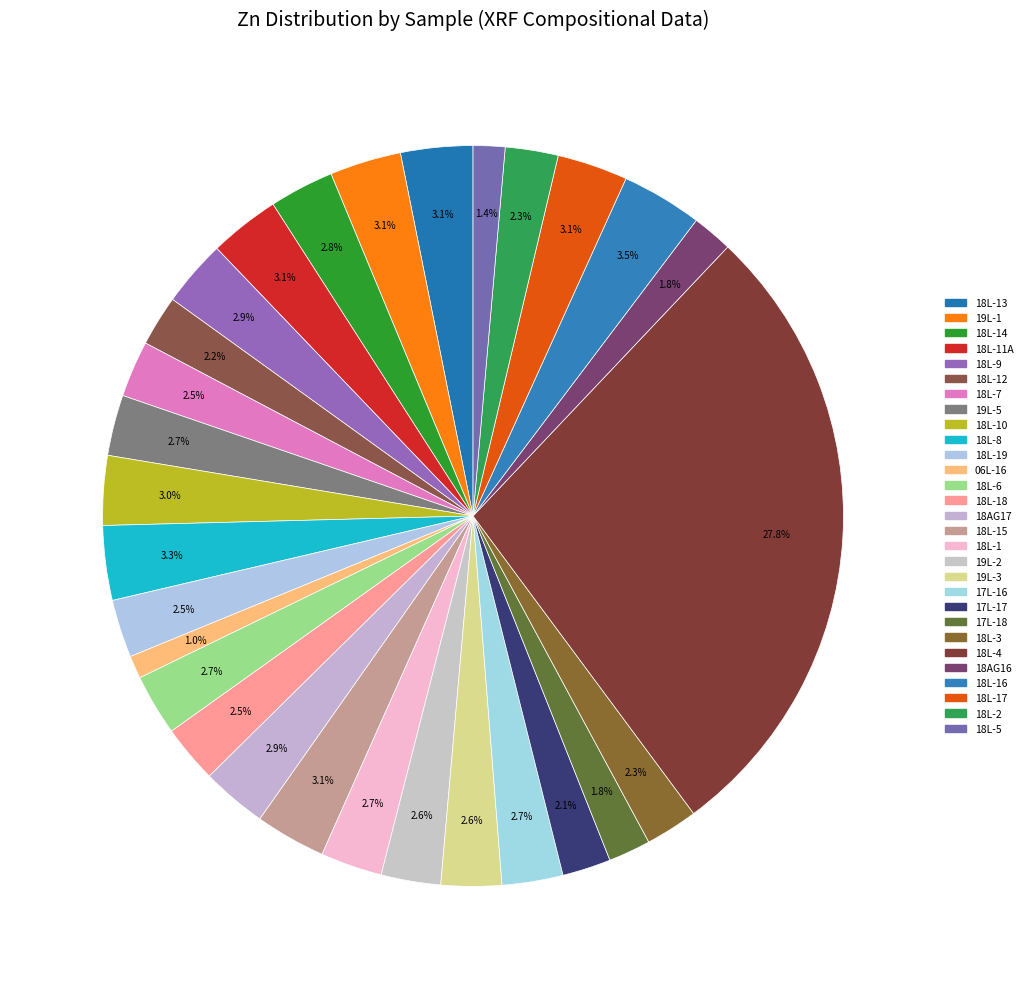

Which category has the biggest portion of the pie?

18L-4